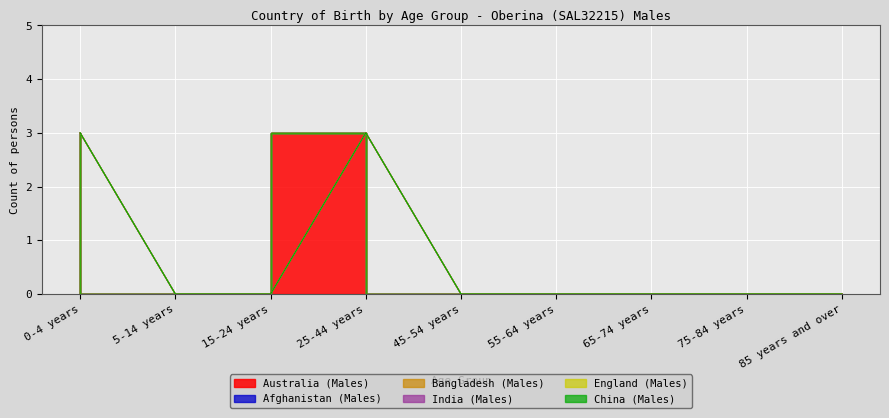

True or false: China (Males) has more than 2 interior local peaks.

False